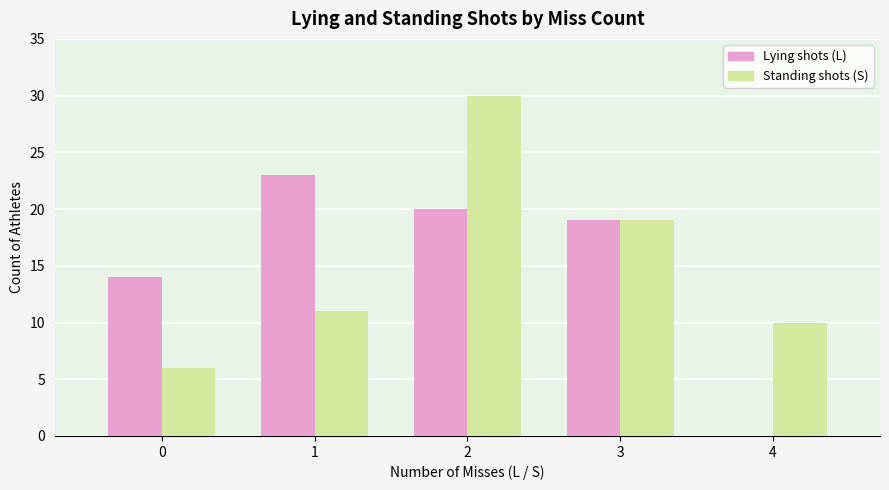

What is the highest value of the Standing shots (S) series?

30